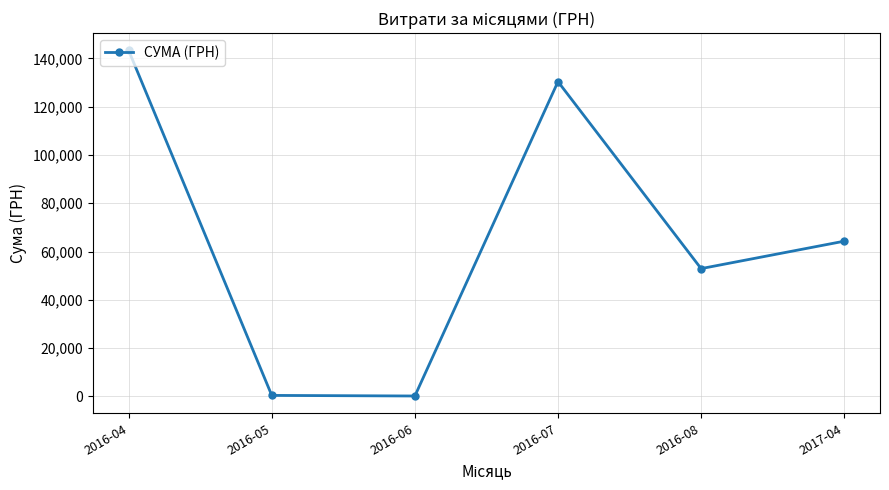

What is the smallest value displayed?

176.0